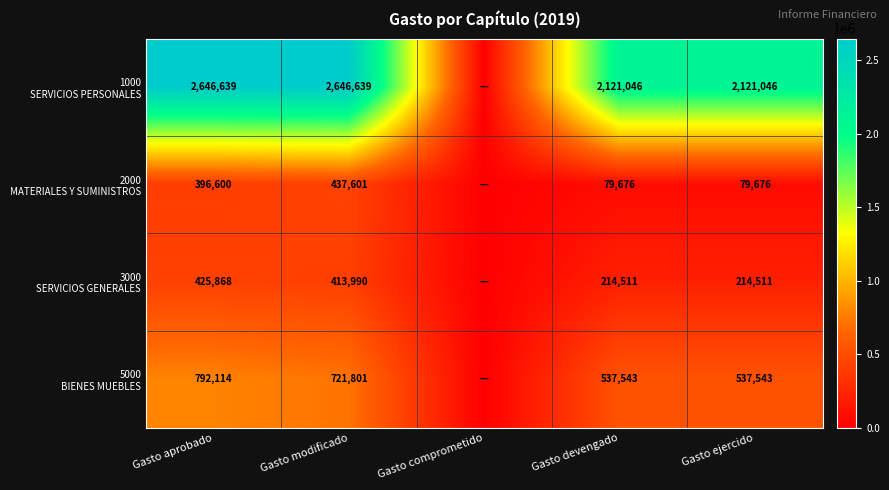

What is the difference between the highest and lowest values at Gasto modificado?

2232649